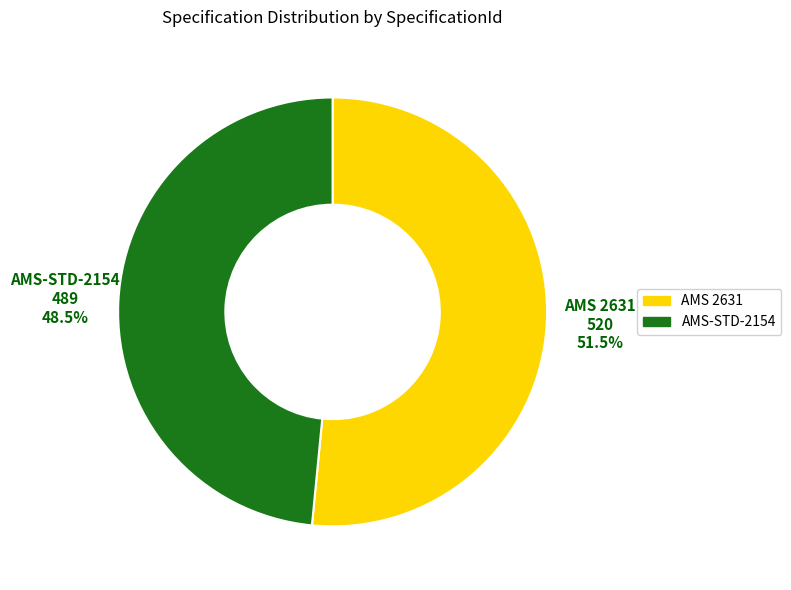

Is there a majority slice in this chart?

Yes